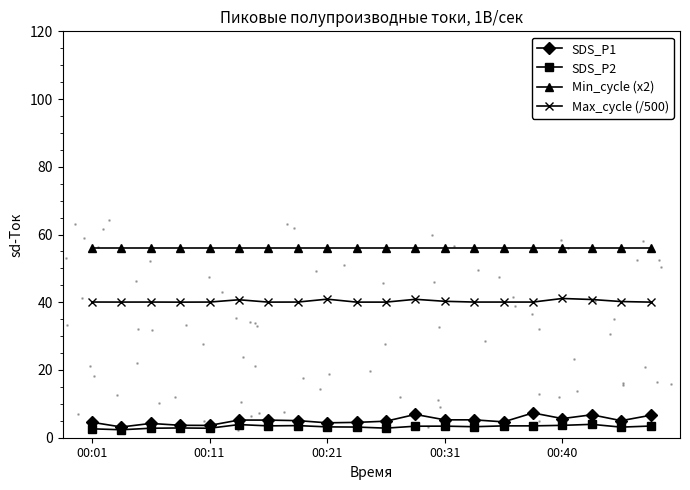

What is the value of the Min_cycle (x2) point at the 20th from the left?

56.0